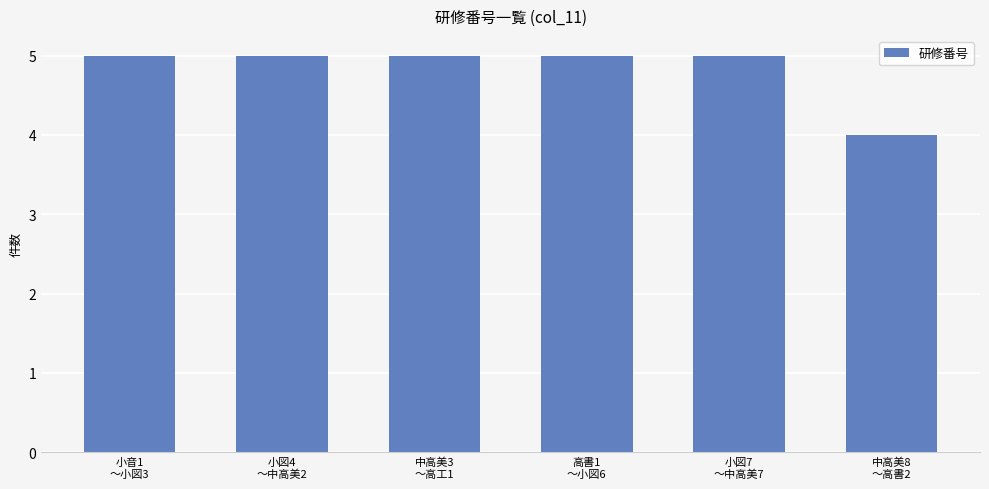

True or false: the data shows 5 at 小音1
～小図3.

True